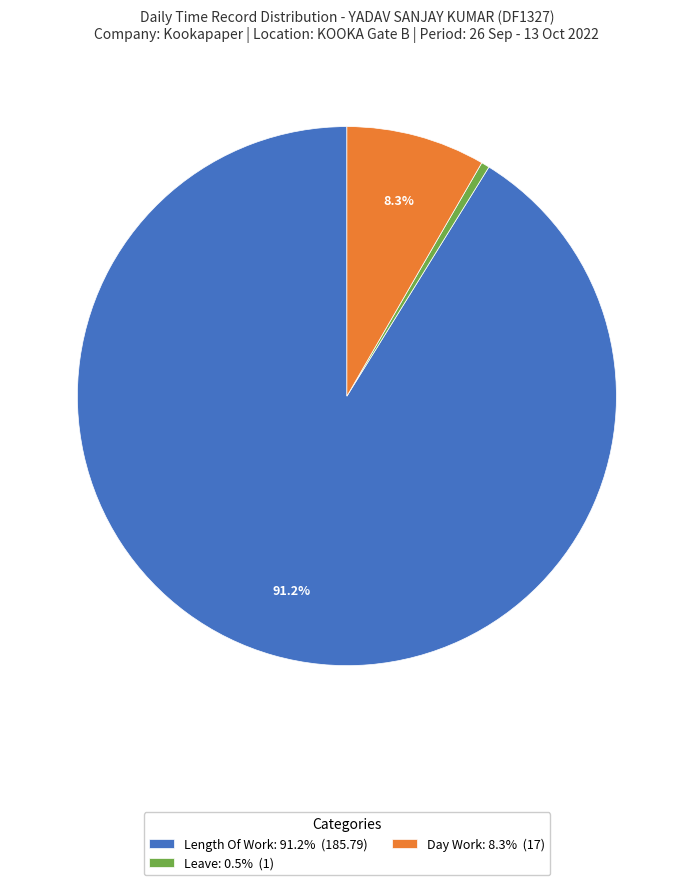

Does any single category account for the majority?

Yes